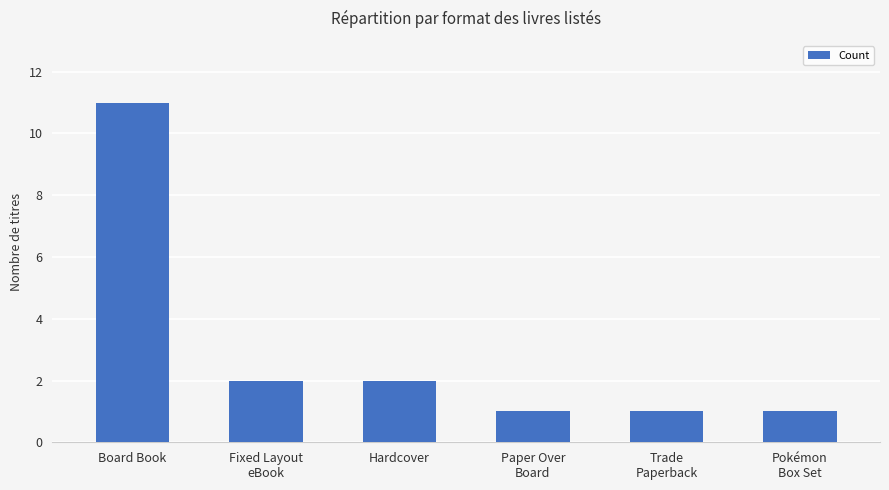

What is the value of the 1st bar from the left?

11